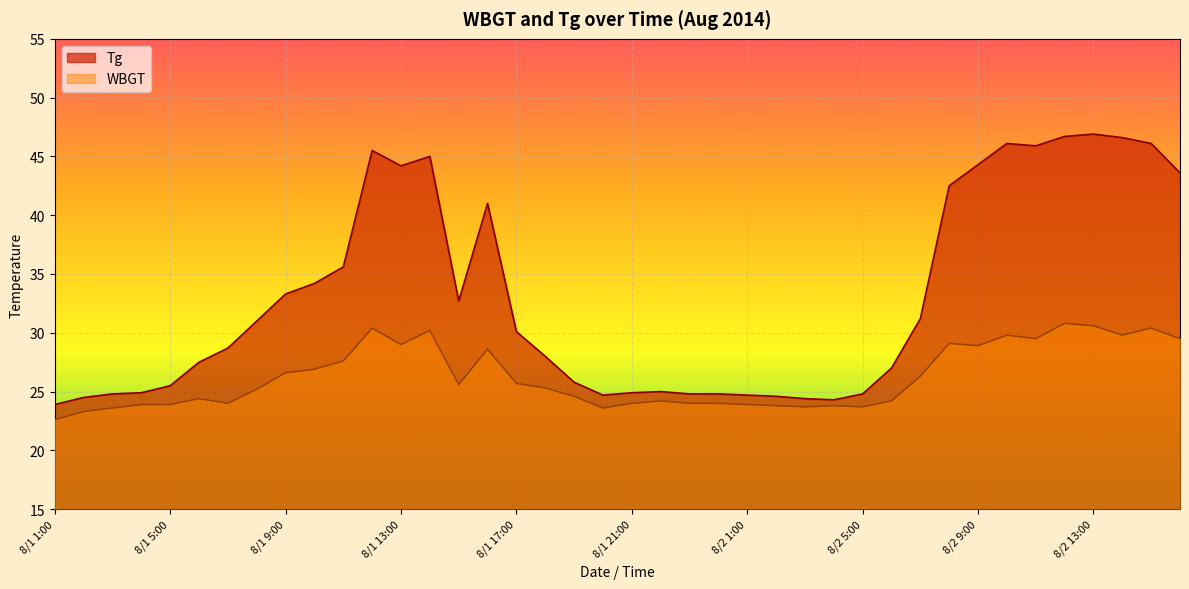

How many categories are shown in the chart?

40